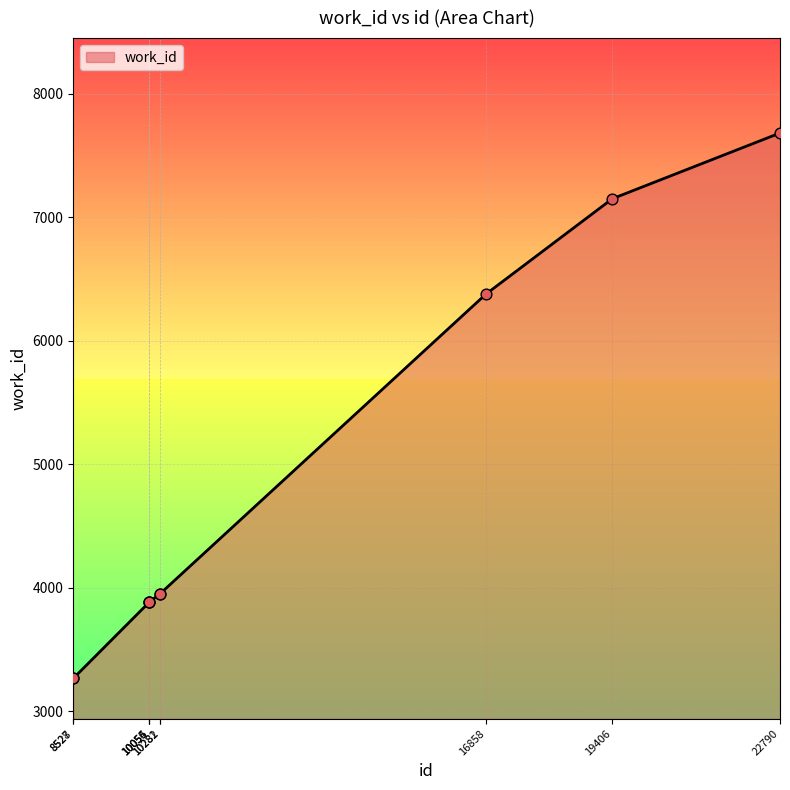

What is the change in value from 8528 to 10055?

+615